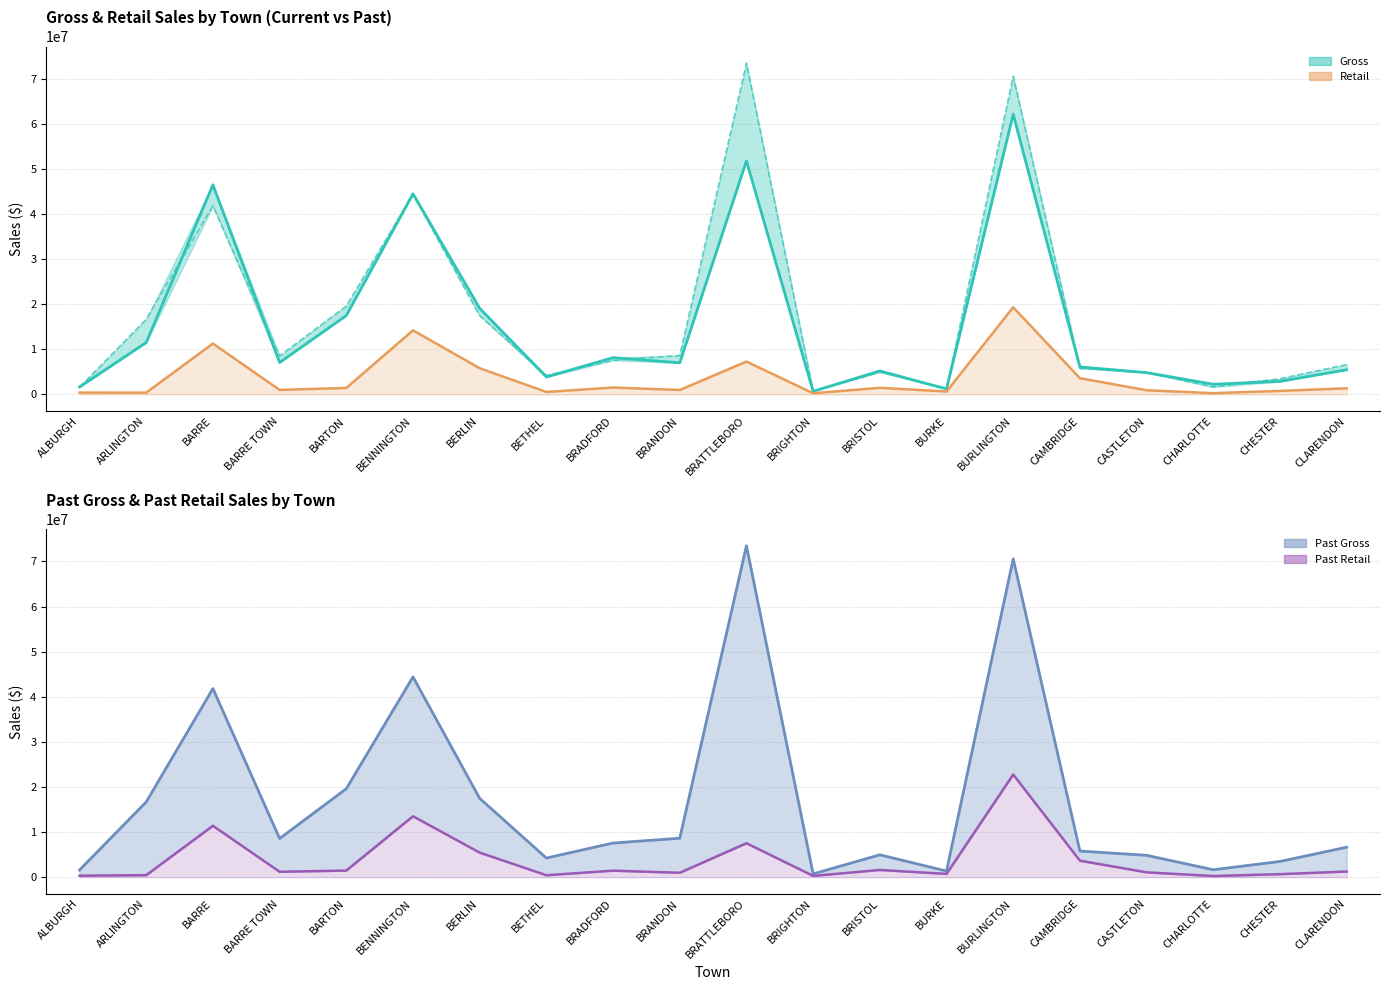

Rank the categories by Past Gross value from lowest to highest.

BRIGHTON, BURKE, ALBURGH, CHARLOTTE, CHESTER, BETHEL, CASTLETON, BRISTOL, CAMBRIDGE, CLARENDON, BRADFORD, BARRE TOWN, BRANDON, ARLINGTON, BERLIN, BARTON, BARRE, BENNINGTON, BURLINGTON, BRATTLEBORO